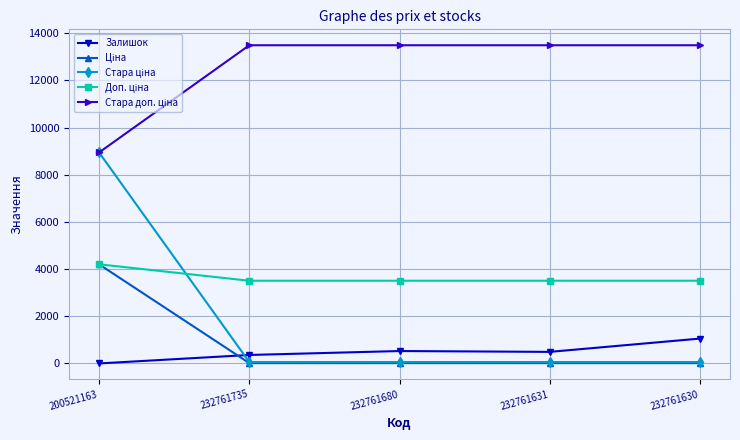

The Залишок series shows 361.0 at 232761735. True or false?

True